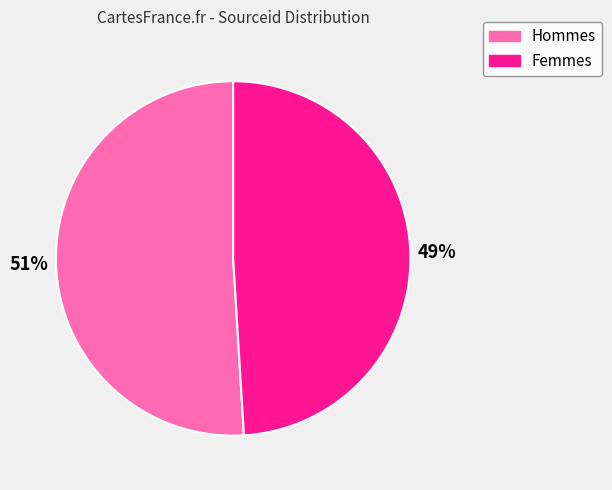

What percentage is the Hommes slice, to the nearest percent?

51%